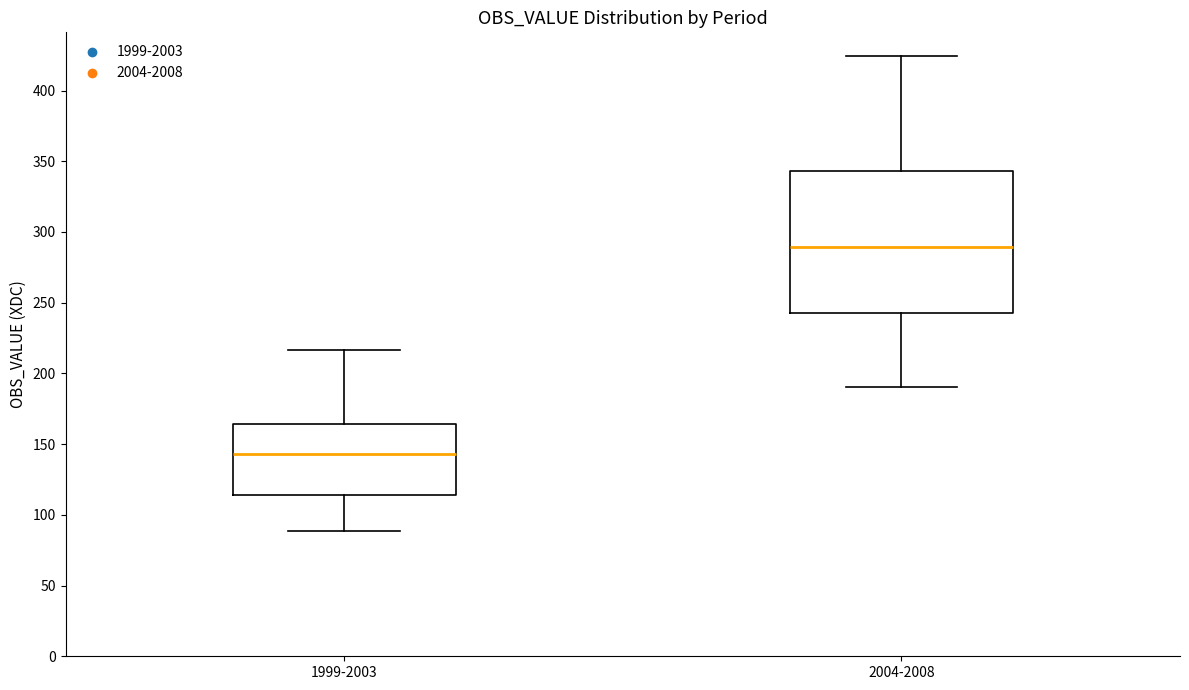

Reading left to right, read every box against the y-axis: the position of its median line, the range the box covers, and the ends of its whiskers. The values are not printed on the chart, so give them approximately, as read against the axis.

1999-2003: median 145, box 115 to 165, whiskers 90 to 215
2004-2008: median 290, box 240 to 345, whiskers 190 to 425